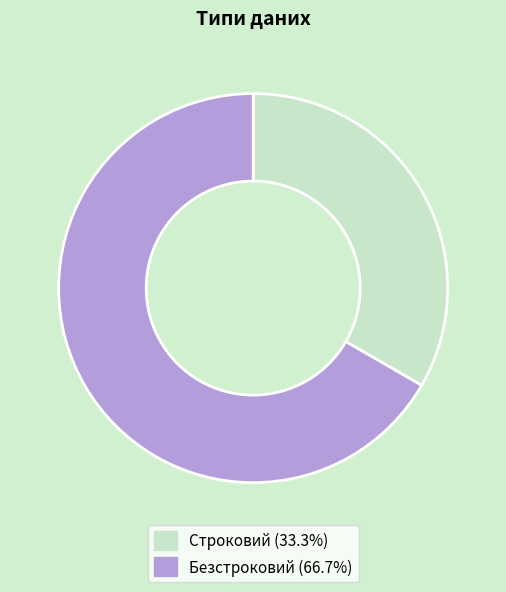

How many segments does this pie chart have?

2